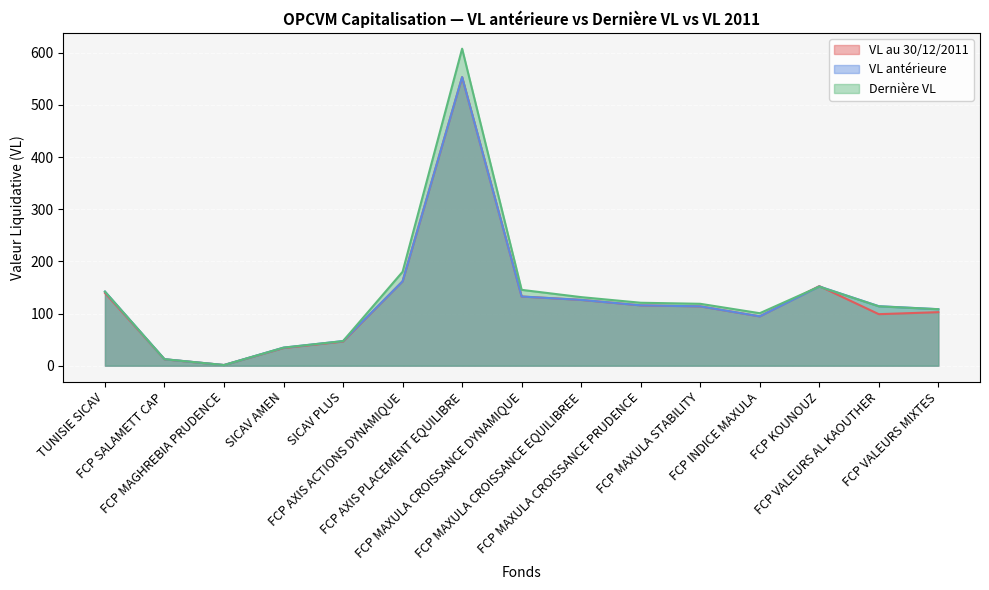

What is the difference between the highest and lowest values at FCP MAXULA CROISSANCE EQUILIBREE?

5.3